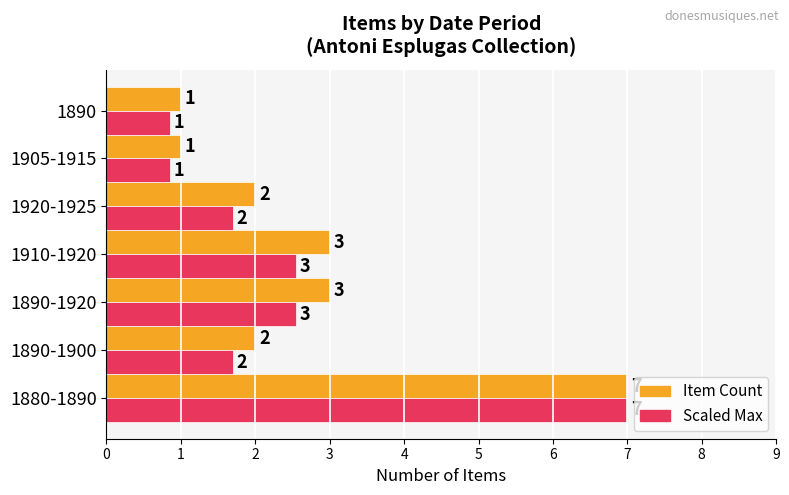

What is the difference between the maximum and minimum values in the Item Count series?

6.0